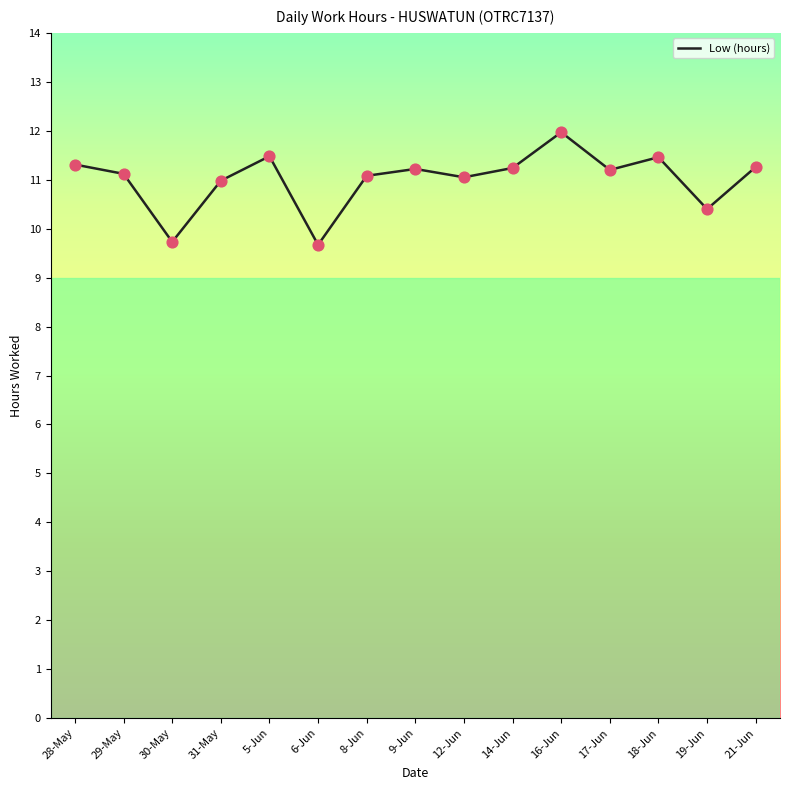

Which has a higher value, 16-Jun or 30-May?

16-Jun